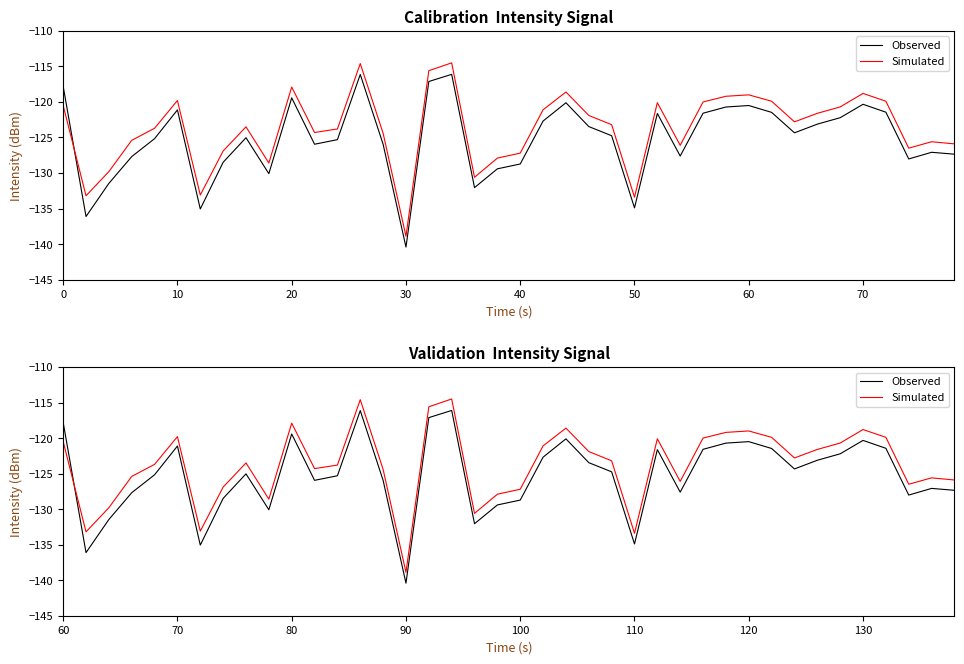

List the series in order of their overall mean, highest first.

Simulated, Observed